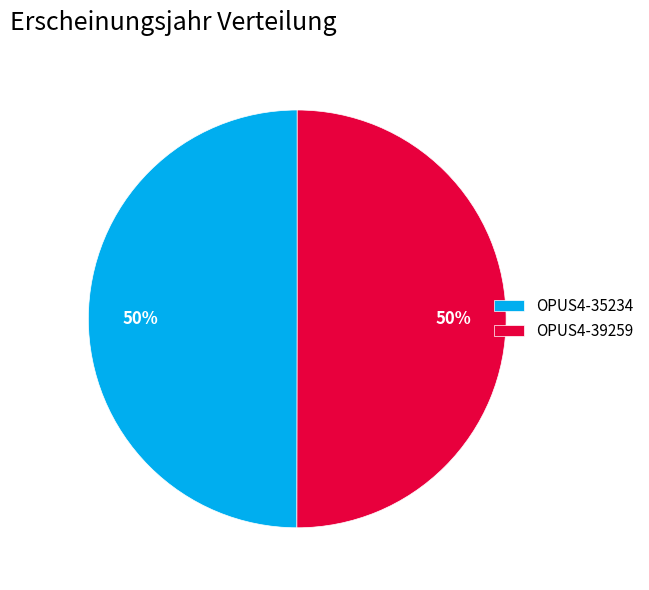

Approximately how many times larger is the value at OPUS4-39259 compared to OPUS4-35234?

1.0